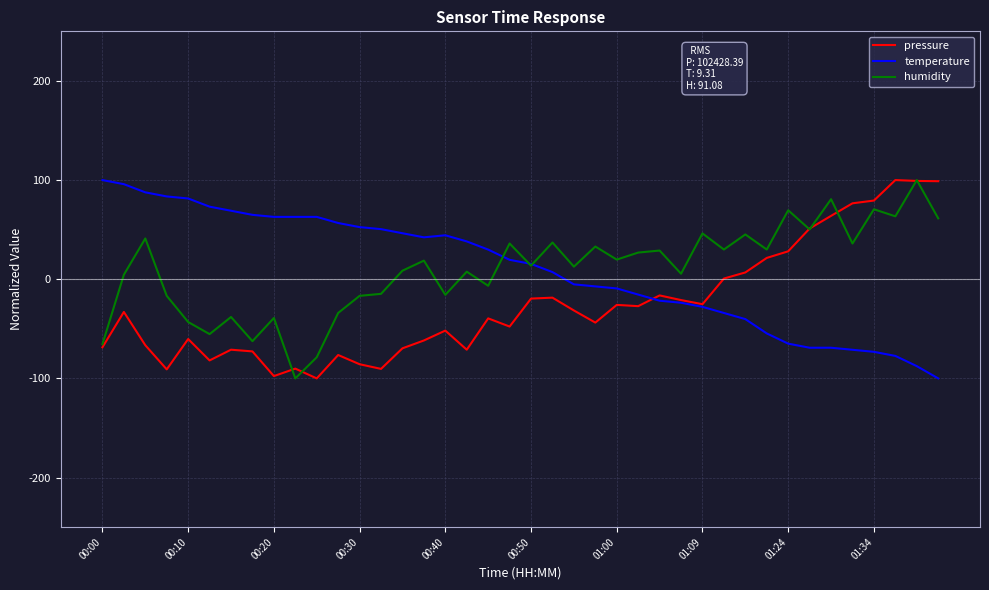

What is the smallest value displayed?

-100.0